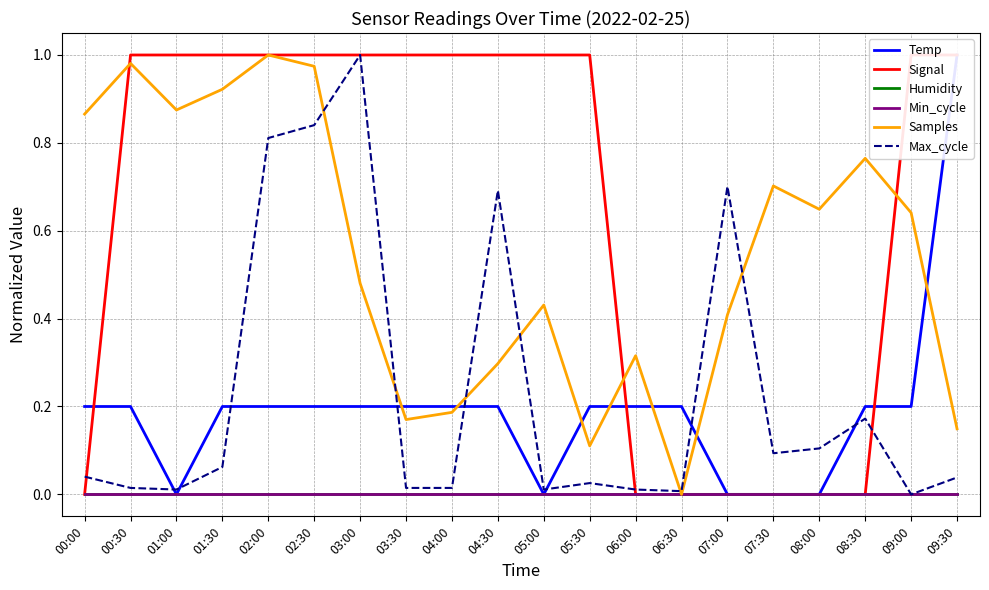

Rank the series by their maximum value, from lowest to highest.

Humidity, Min_cycle, Temp, Signal, Samples, Max_cycle